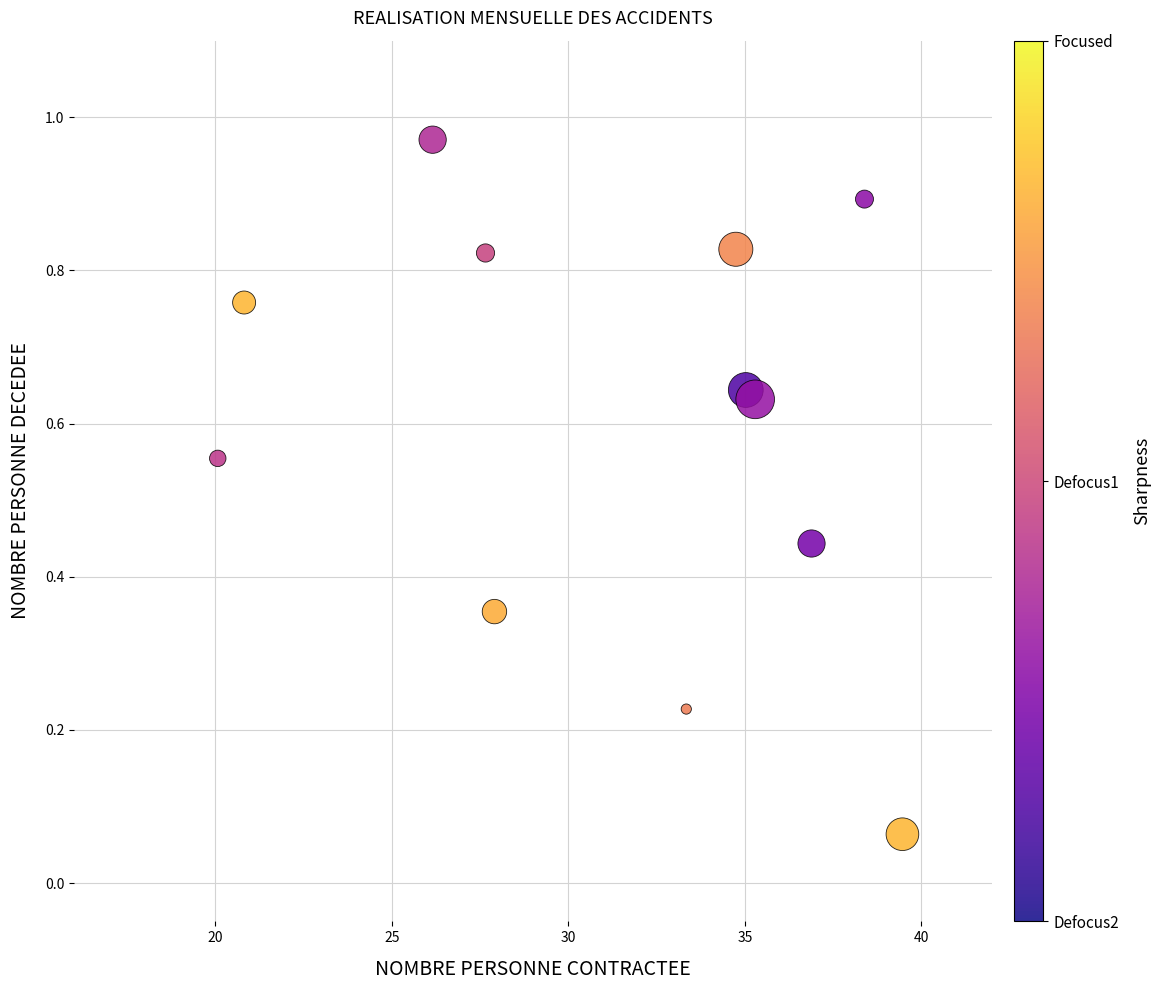

What is the average X value?

31.3